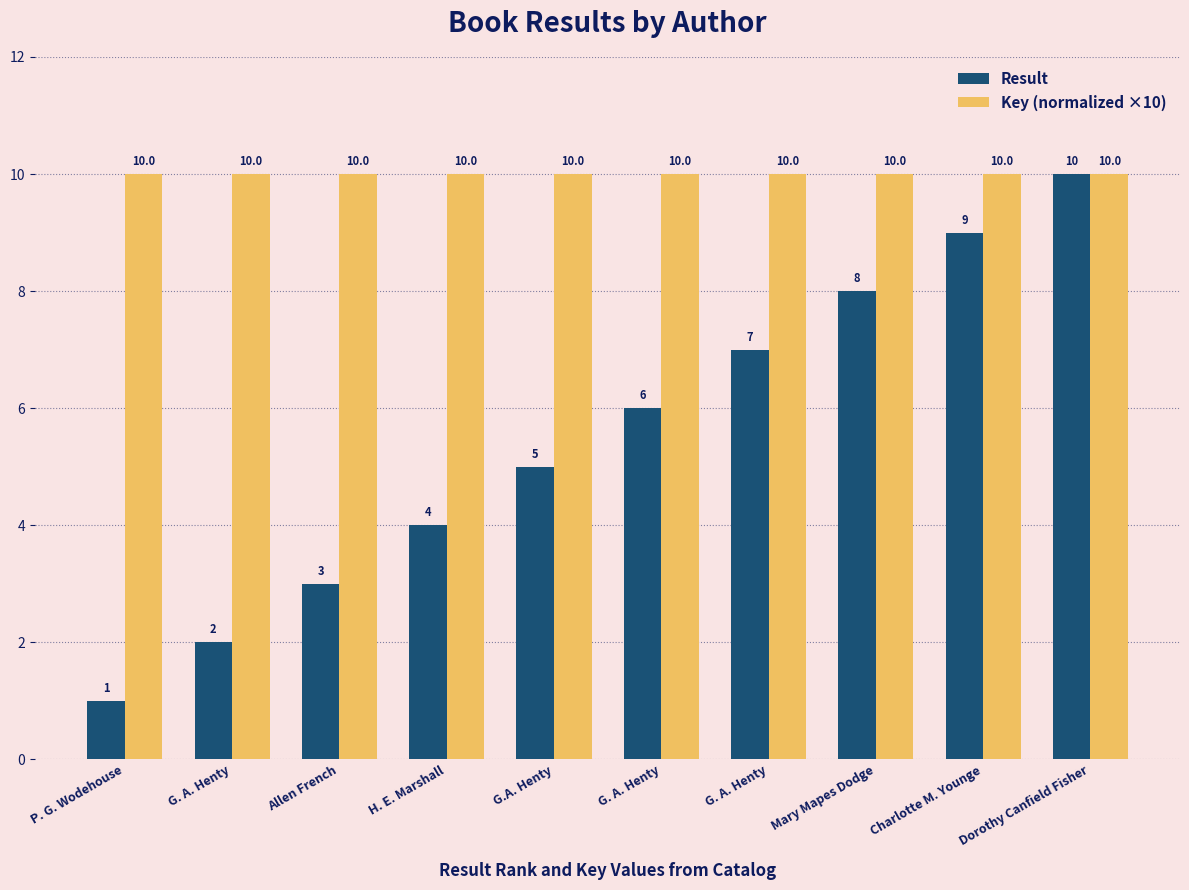

What is the label of the 7th bar from the right?

H. E. Marshall